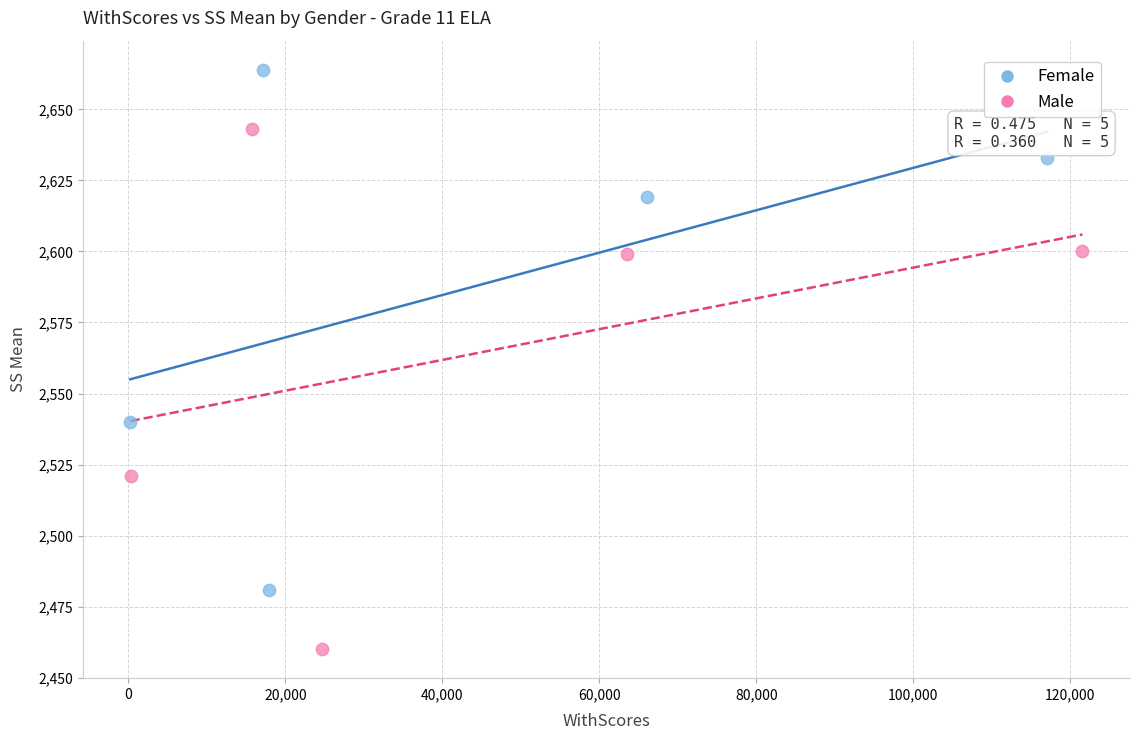

Which series contains the lowest Y value?

Male